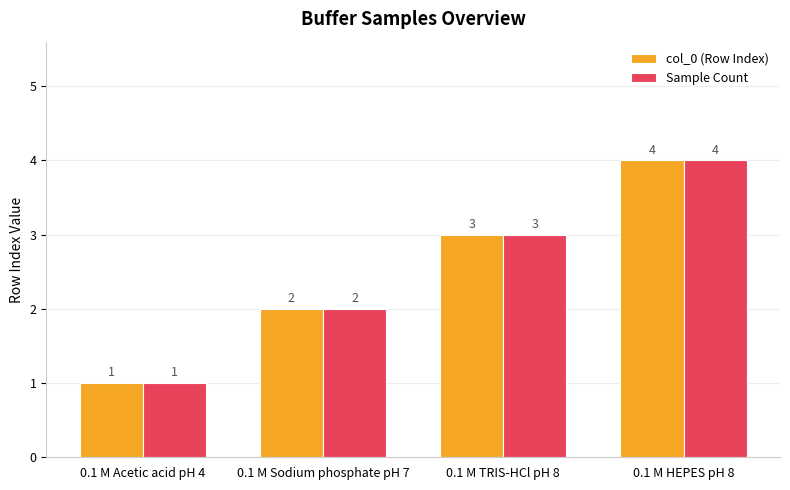

How many groups of bars are there?

4